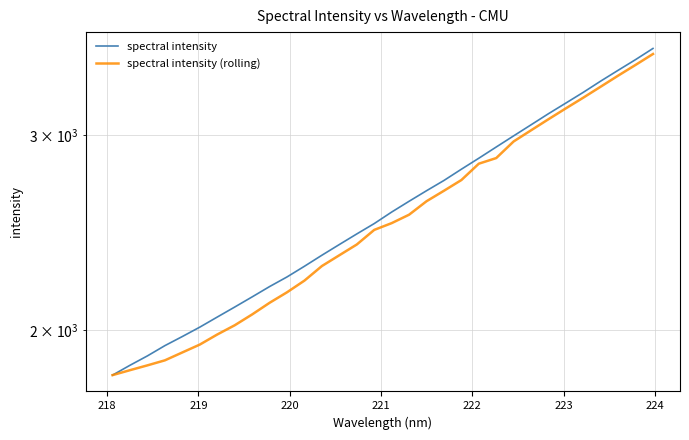

At how many categories does at least one series exceed 3271?

5